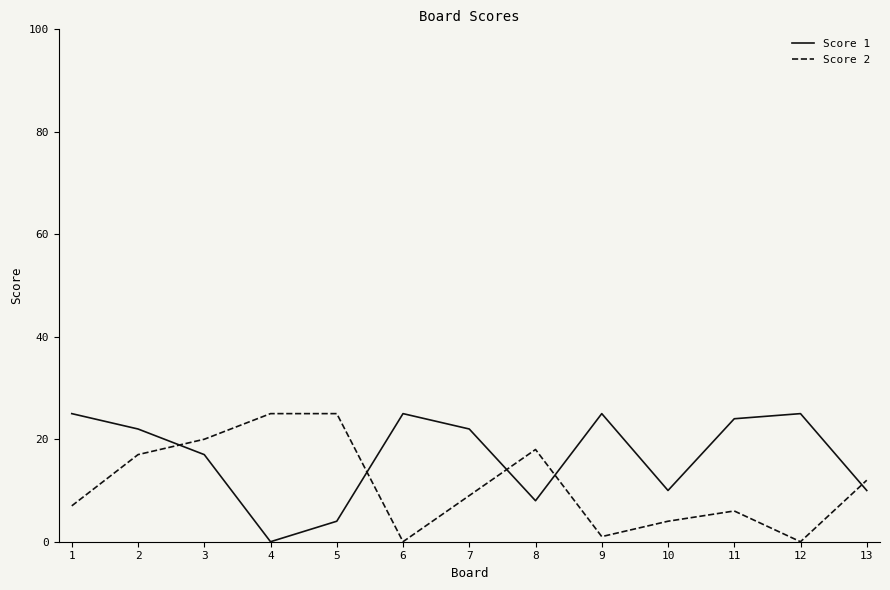

The Score 2 series shows 15 at 4. True or false?

False